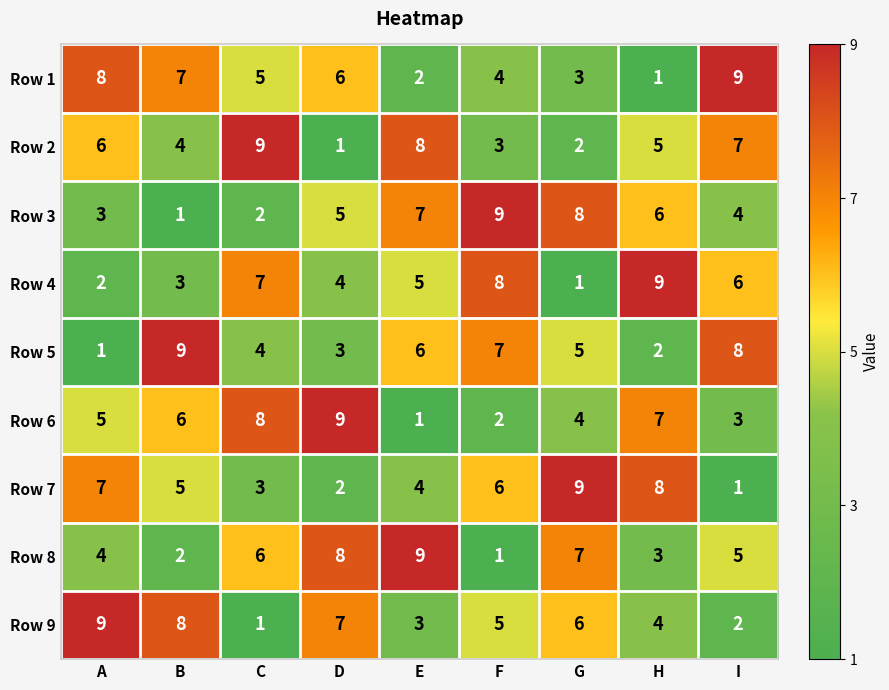

The Row 2 series shows 13 at E. True or false?

False